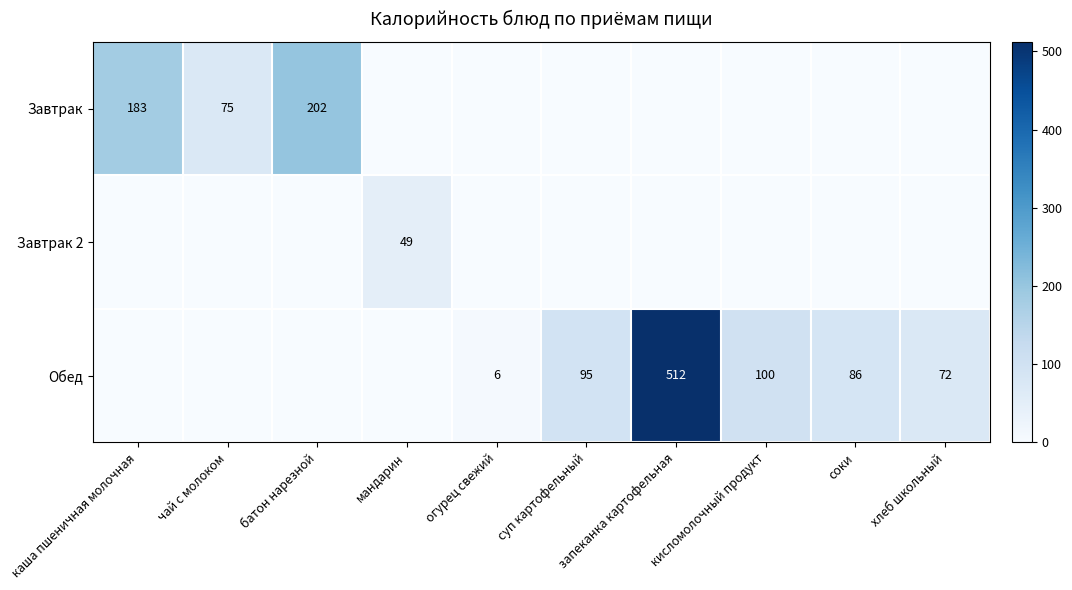

The value of Обед at кисломолочный продукт is 34. True or false?

False